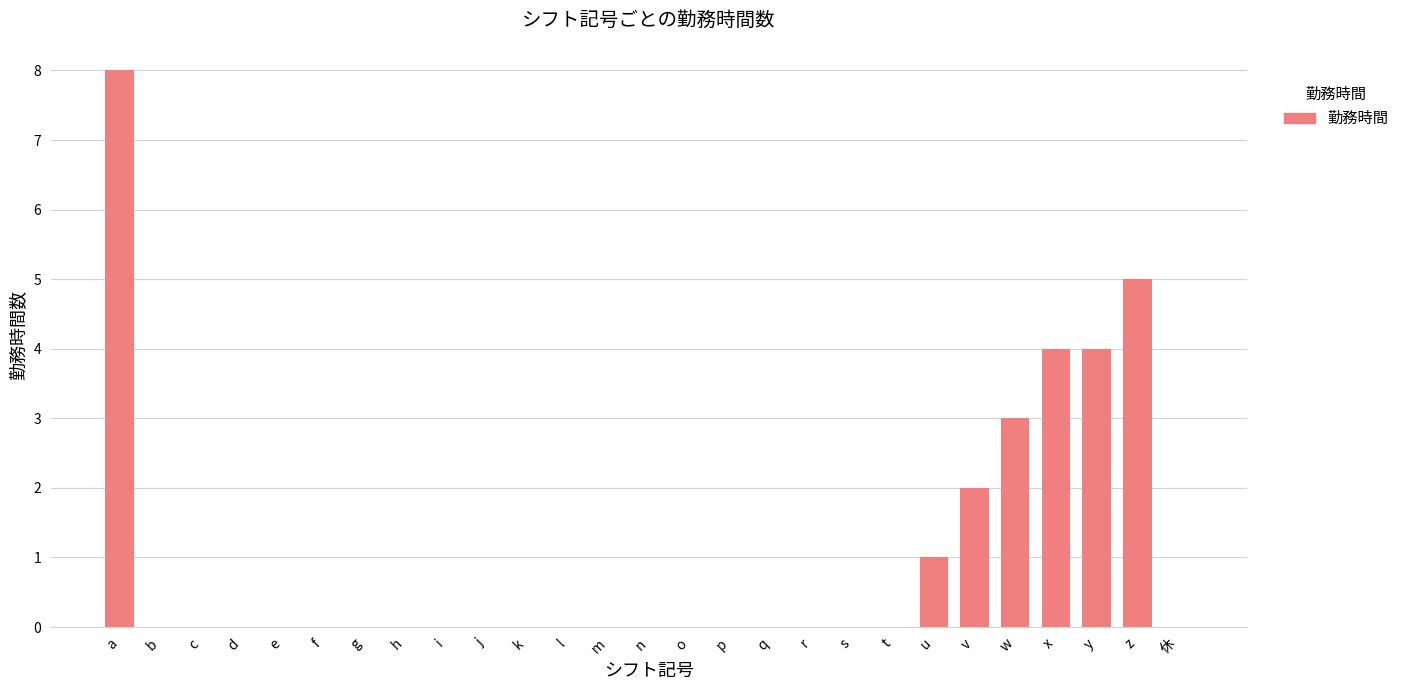

What is the greatest value displayed?

8